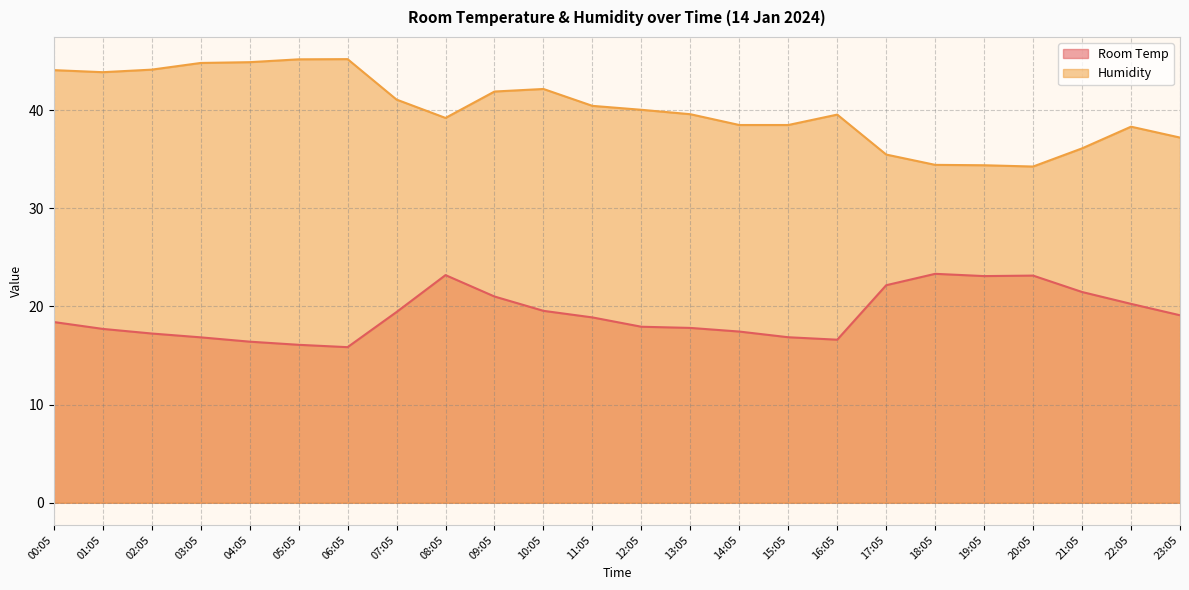

True or false: Room Temp has more than 0 points higher than both neighbors.

True